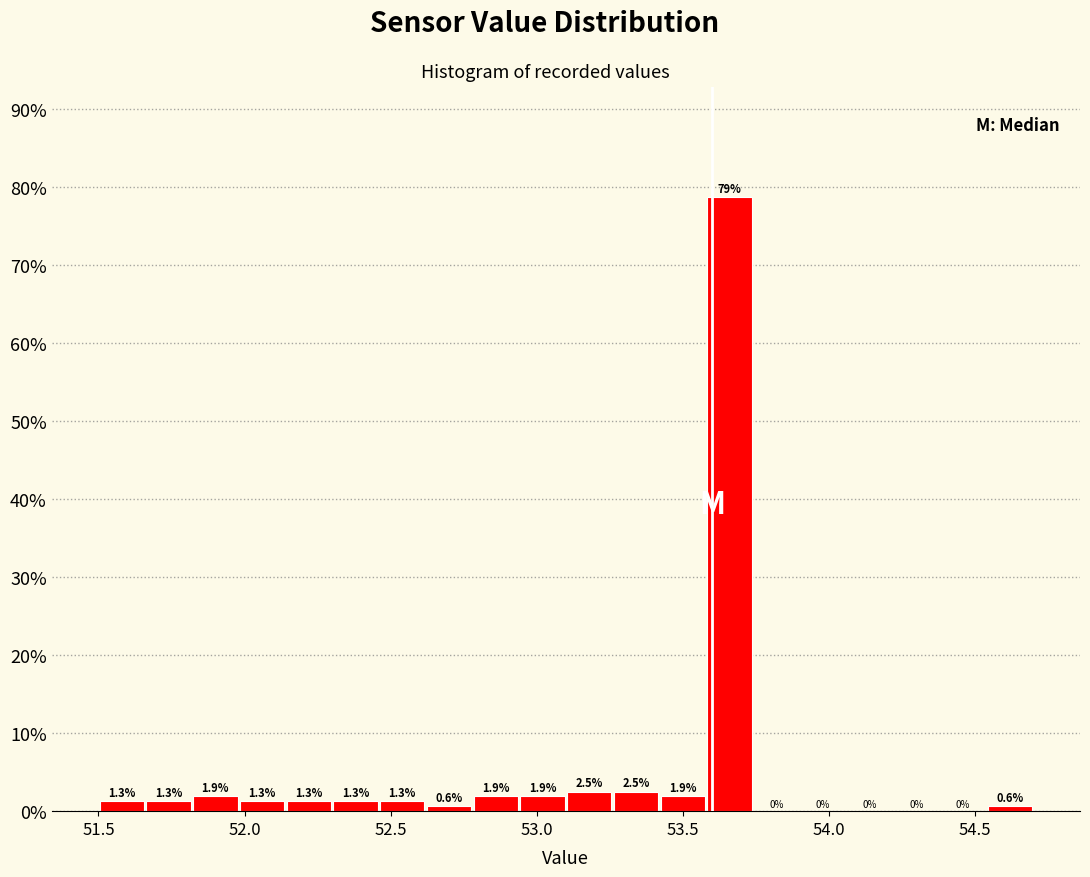

Read against the x-axis, roughly where is the centre of the tallest bar?

53.65